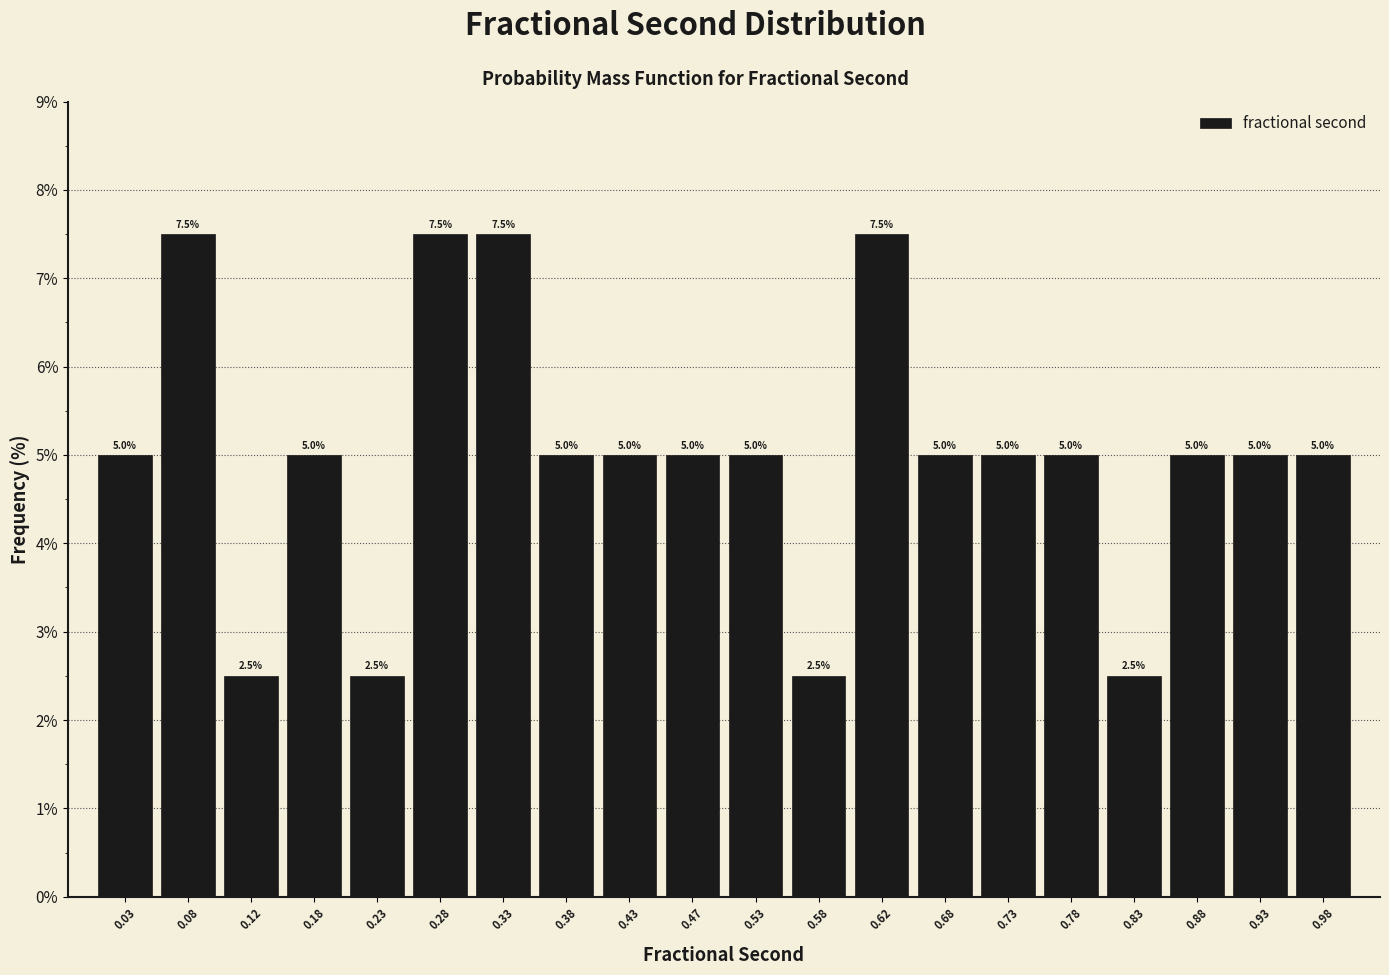

Reading left to right, list every bar in this chart as the range it spans on the x-axis followed by its height.

0.00 to 0.05: 5.0
0.05 to 0.10: 7.5
0.10 to 0.15: 2.5
0.15 to 0.20: 5.0
0.20 to 0.25: 2.5
0.25 to 0.30: 7.5
0.30 to 0.35: 7.5
0.35 to 0.40: 5.0
0.40 to 0.45: 5.0
0.45 to 0.50: 5.0
0.50 to 0.55: 5.0
0.55 to 0.60: 2.5
0.60 to 0.65: 7.5
0.65 to 0.70: 5.0
0.70 to 0.75: 5.0
0.75 to 0.80: 5.0
0.80 to 0.85: 2.5
0.85 to 0.90: 5.0
0.90 to 0.95: 5.0
0.95 to 1.00: 5.0